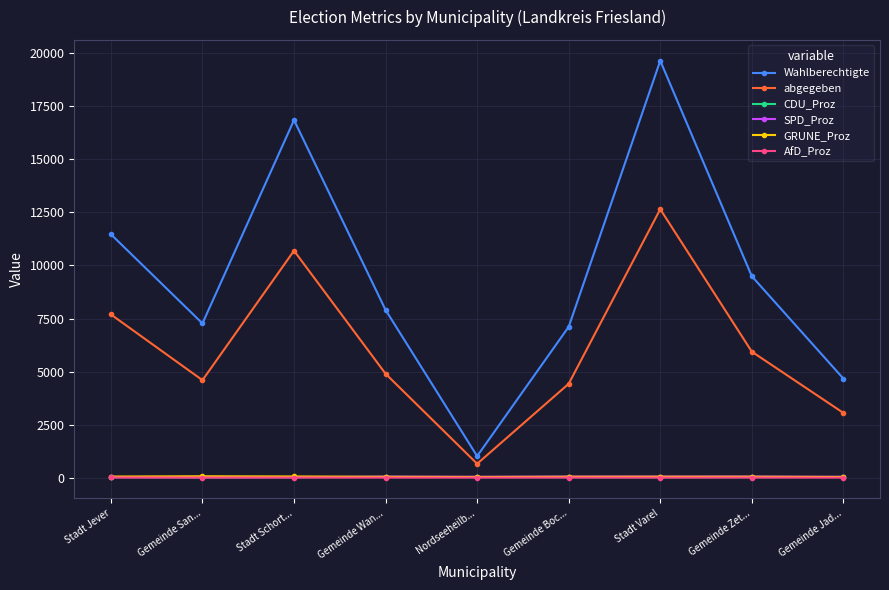

True or false: Wahlberechtigte has a value of 11974.8 at Gemeinde San....

False